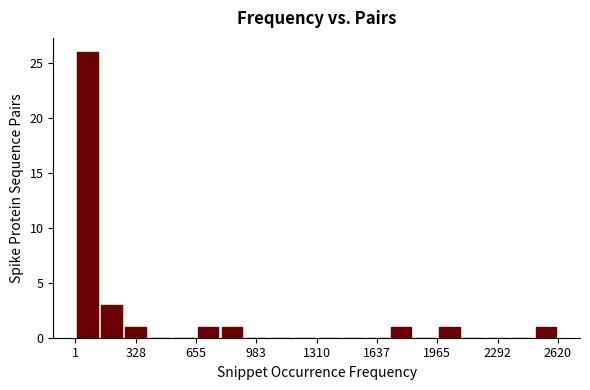

Around what value on the x-axis is the tallest bar? Give the approximate position of its centre, as read against the axis.

50